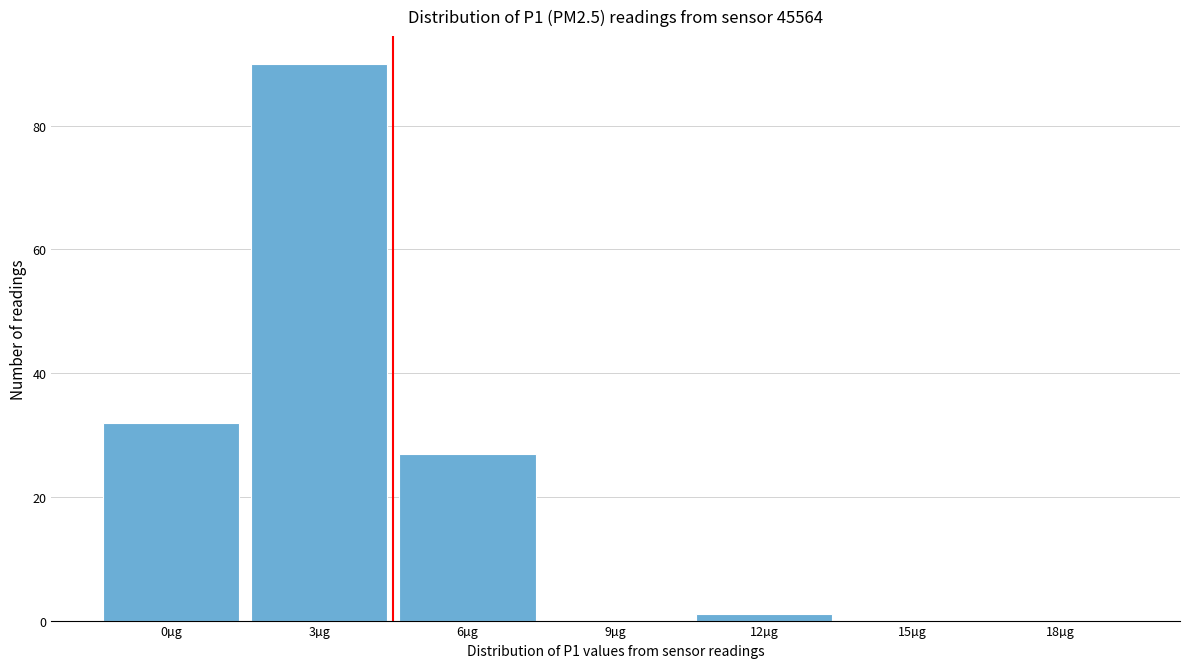

Reading left to right, extract all data points from this chart.

0µg=32	3µg=90	6µg=27	9µg=0	12µg=1	15µg=0	18µg=0